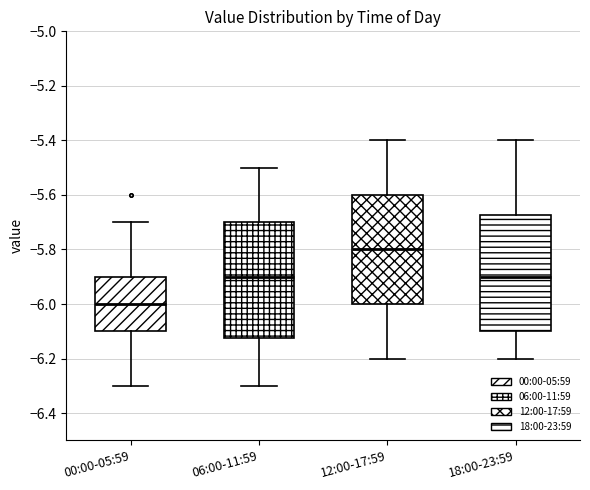

Where does the lower whisker of the box for 00:00-05:59 end on the y-axis? The values are not printed on the chart, so give them approximately, as read against the axis.

-6.30